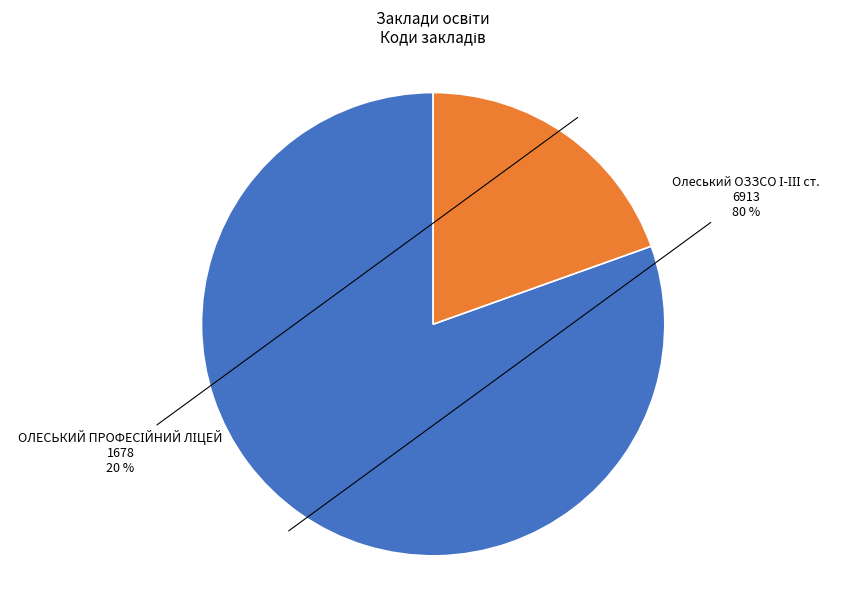

Is there any slice that represents more than half of the pie?

Yes